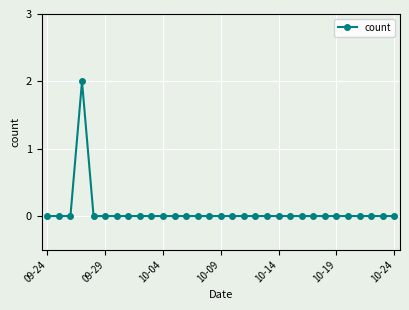

Reading left to right, extract all data points from this chart.

0	0	0	2	0	0	0	0	0	0	0	0	0	0	0	0	0	0	0	0	0	0	0	0	0	0	0	0	0	0	0